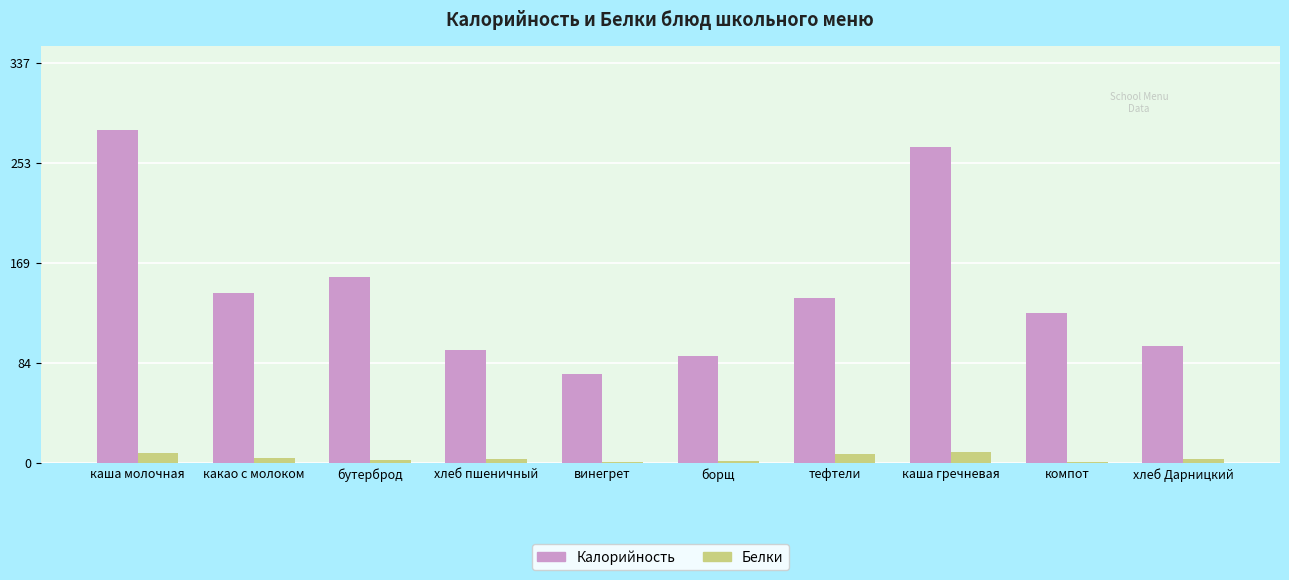

Where is Калорийность nearest to the value 177?

бутерброд